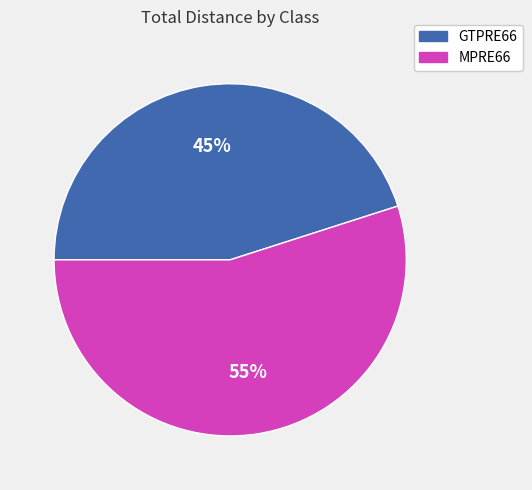

Is there a majority slice in this chart?

Yes